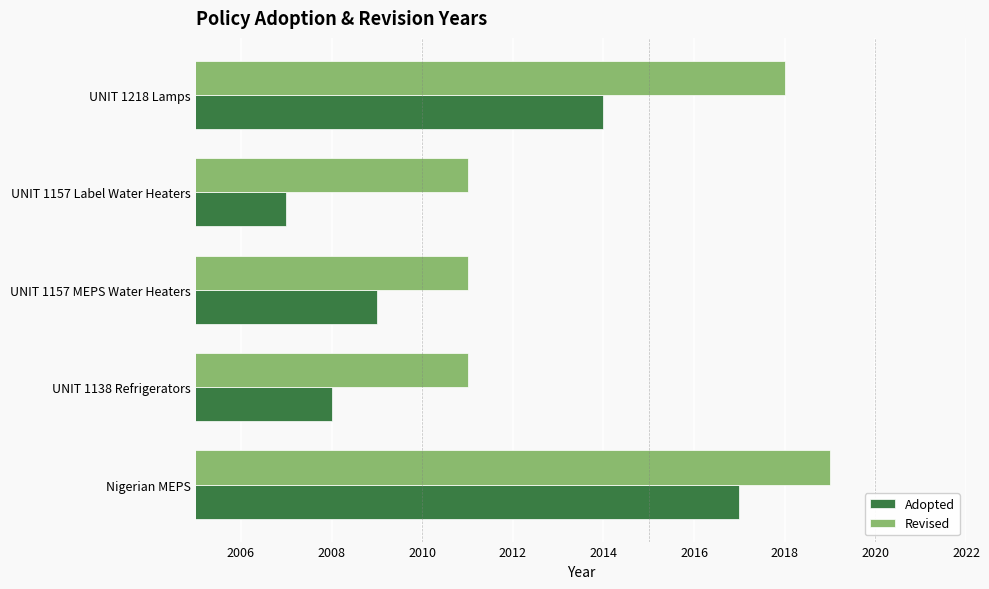

What is the difference between the maximum and minimum values in the Adopted series?

10